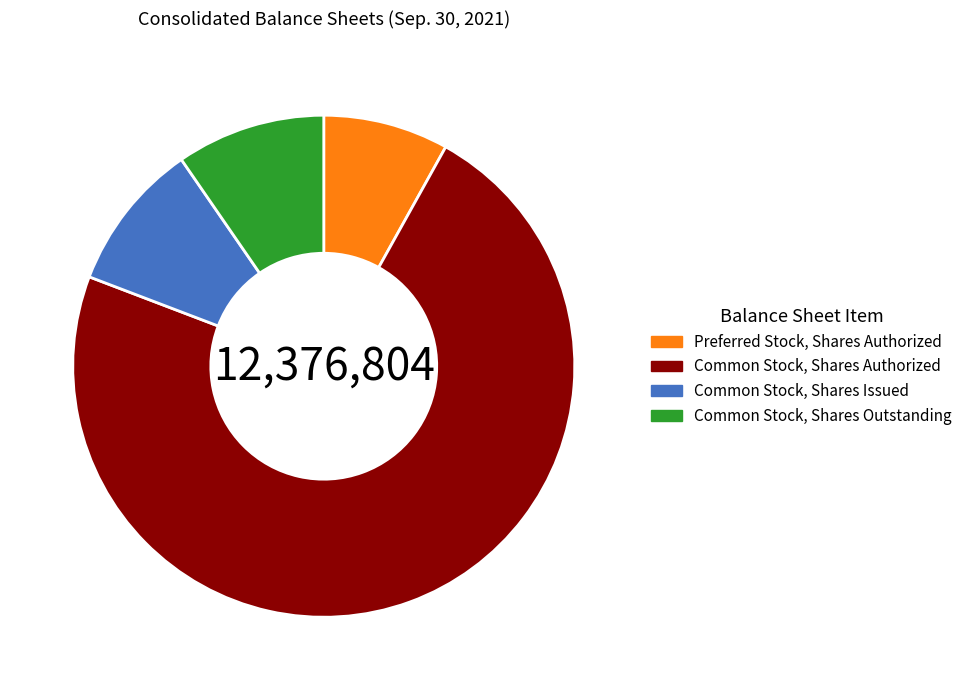

Which category has the smallest portion of the pie?

Preferred Stock, Shares Authorized